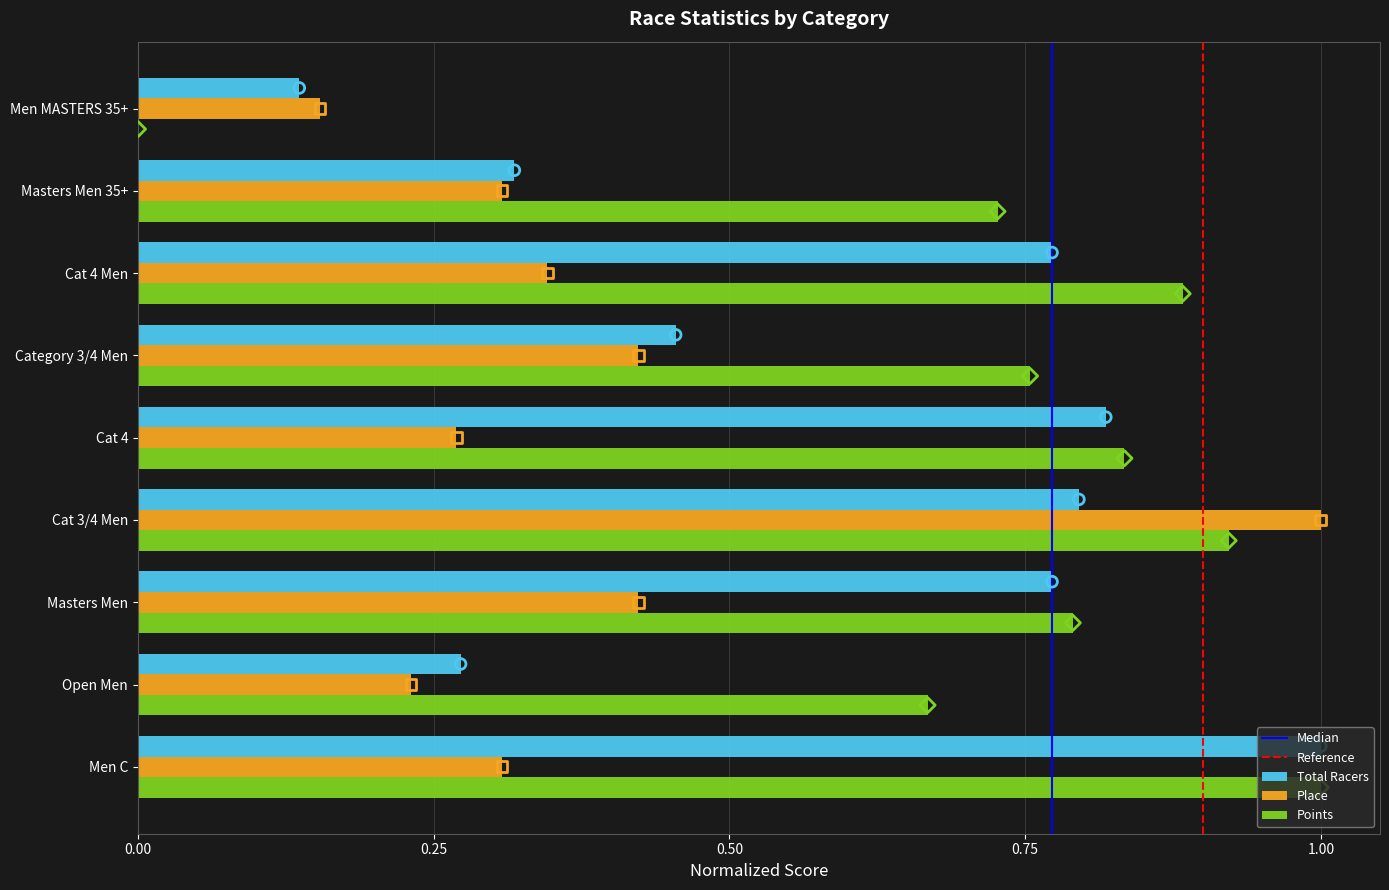

Is the value of Points at Cat 4 Men greater than the value of Total Racers at Cat 4?

Yes